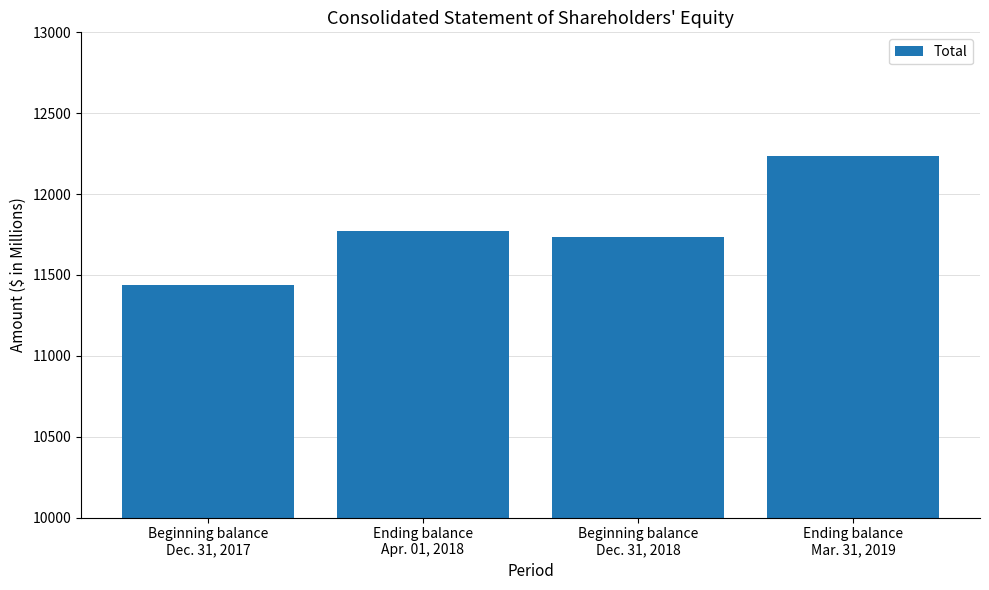

Rank the categories by value from highest to lowest.

Ending balance
Mar. 31, 2019, Ending balance
Apr. 01, 2018, Beginning balance
Dec. 31, 2018, Beginning balance
Dec. 31, 2017